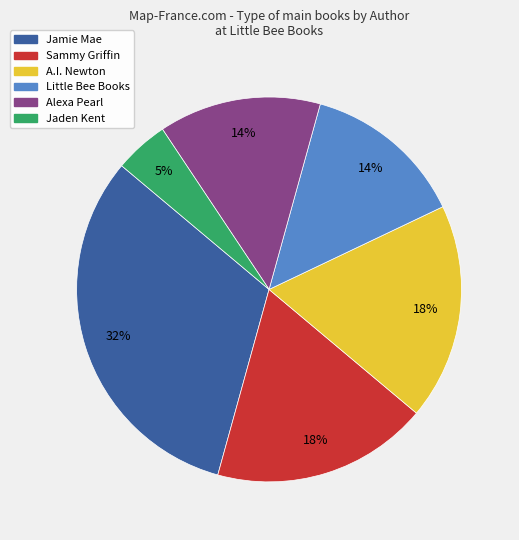

How many segments does this pie chart have?

6